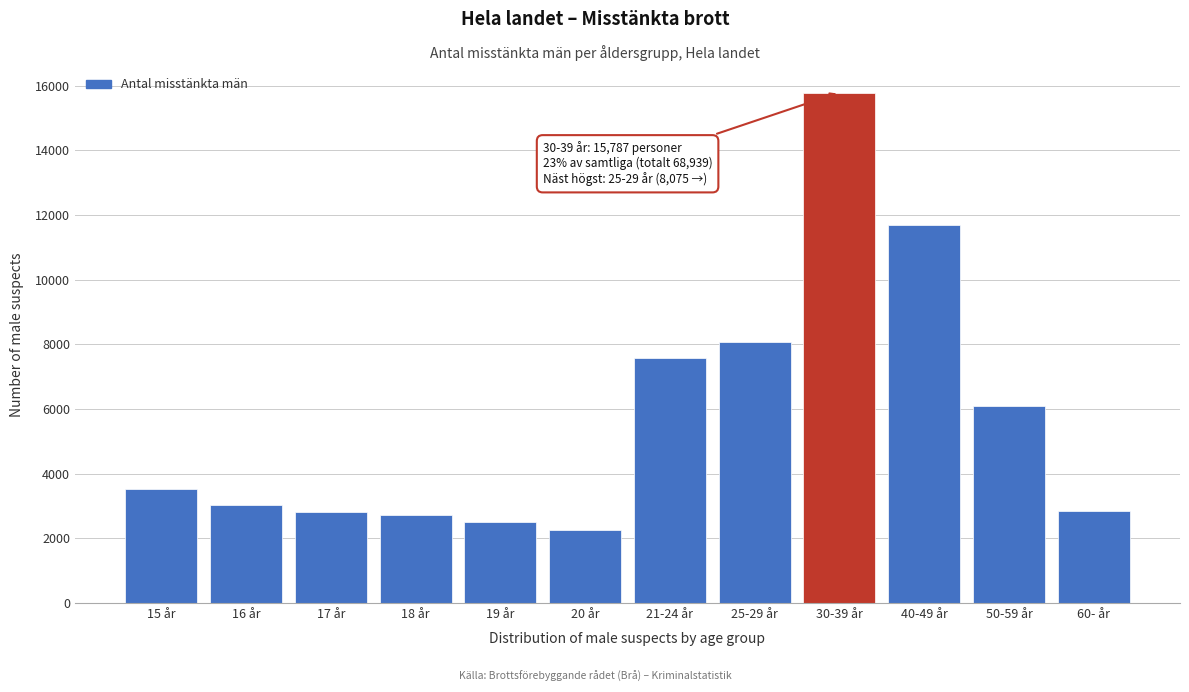

What is the difference between the maximum and minimum values?

13522